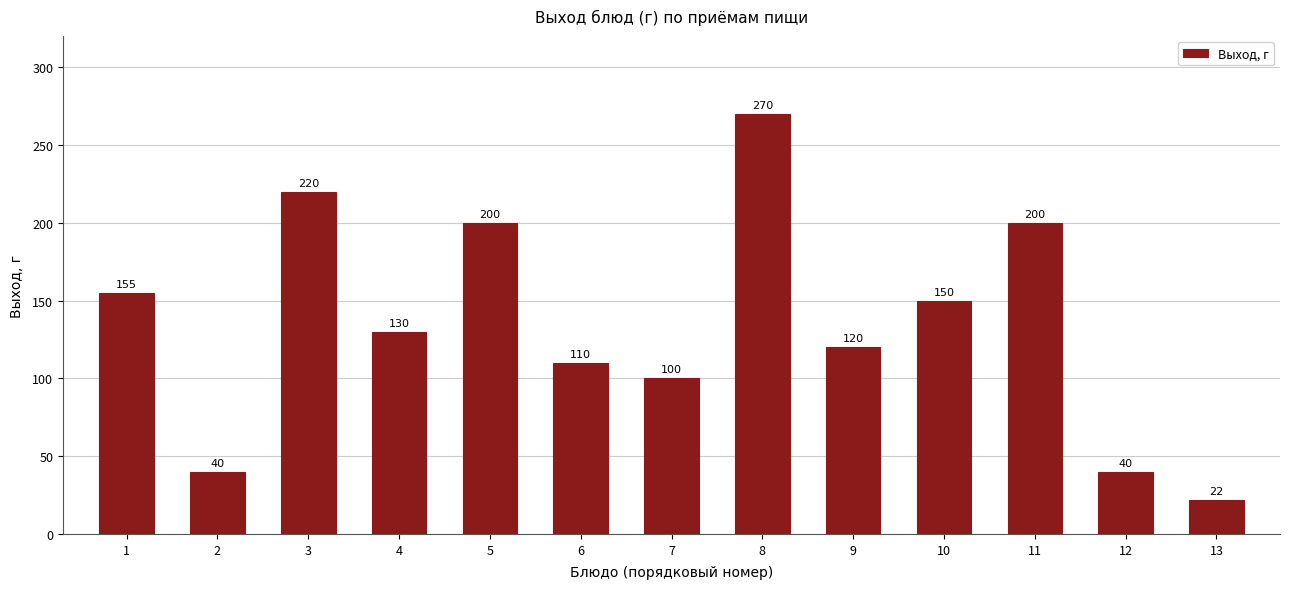

Reading left to right, transcribe all the data shown in this chart.

1=155	2=40	3=220	4=130	5=200	6=110	7=100	8=270	9=120	10=150	11=200	12=40	13=22